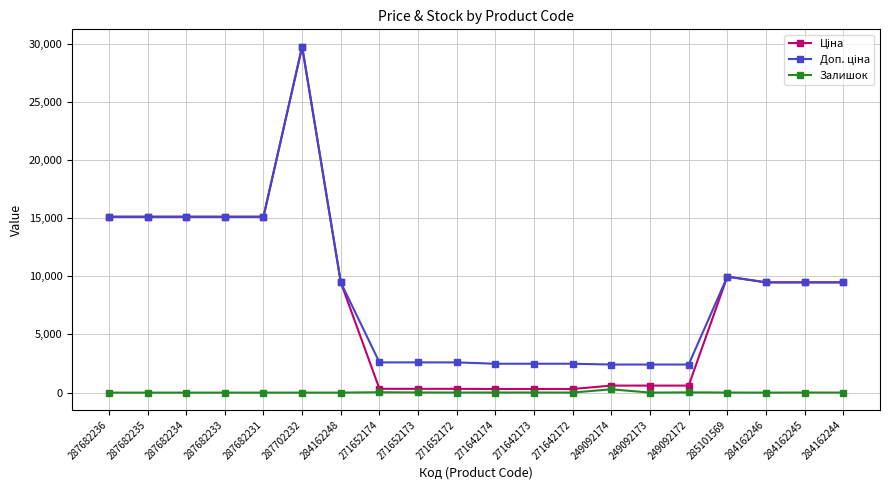

At which category is the sum across all series the highest?

287702232